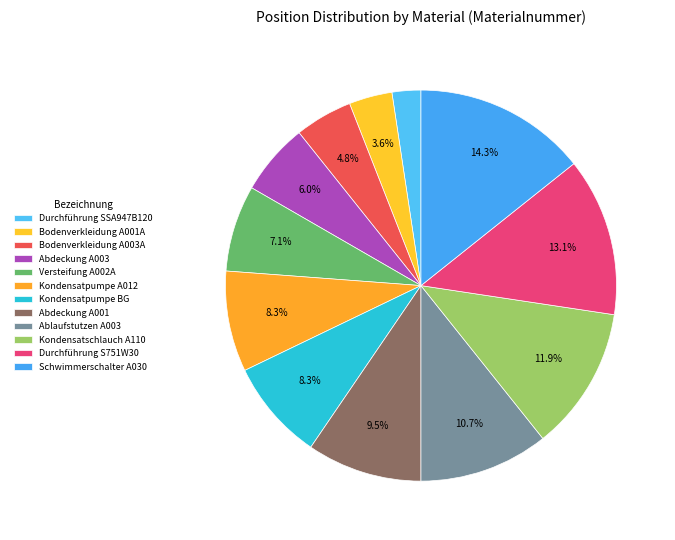

Rank the categories by value from lowest to highest.

Durchführung SSA947B120, Bodenverkleidung PJG111A001A, Bodenverkleidung PJG111A003A, Abdeckung PJG132A003, Versteifung PJG115A002A, Kondensatpumpe SSA451A012, Kondensatpumpe BG PJG451A001D, Abdeckung PJG132A001, Ablaufstutzen PSA422C003, Kondensatschlauch SSA423A110, Durchführung S751W30, Schwimmerschalter SSA536A030